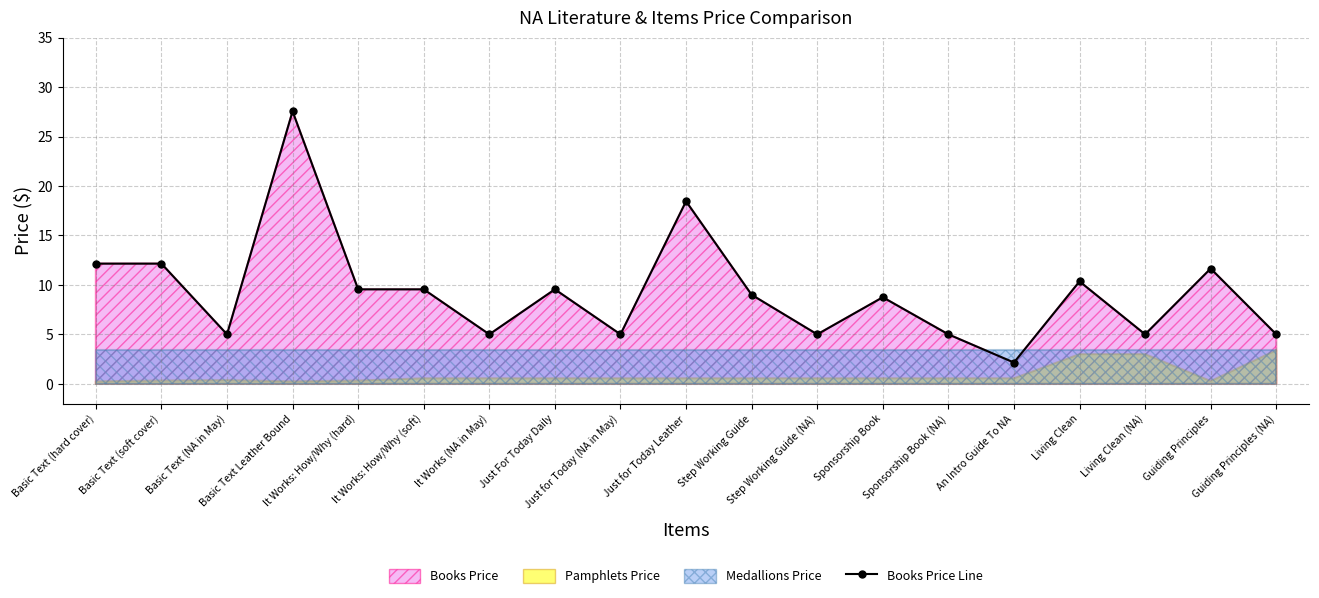

Reading left to right, extract all data points from this chart.

Basic Text (hard cover)=12.2	Basic Text (soft cover)=12.2	Basic Text (NA in May)=5.0	Basic Text Leather Bound=27.6	It Works: How/Why (hard)=9.6	It Works: How/Why (soft)=9.6	It Works (NA in May)=5.0	Just For Today Daily=9.6	Just for Today (NA in May)=5.0	Just for Today Leather=18.4	Step Working Guide=9.0	Step Working Guide (NA)=5.0	Sponsorship Book=8.8	Sponsorship Book (NA)=5.0	An Intro Guide To NA=2.1	Living Clean=10.3	Living Clean (NA)=5.0	Guiding Principles=11.7	Guiding Principles (NA)=5.0